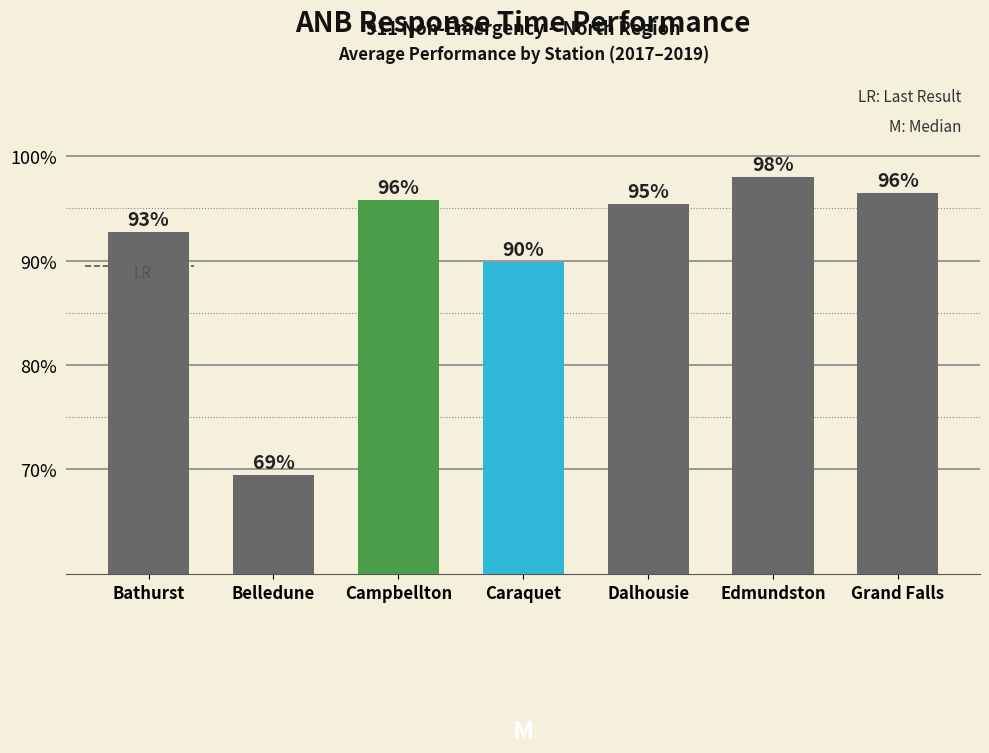

Read the value at Belledune.

0.7